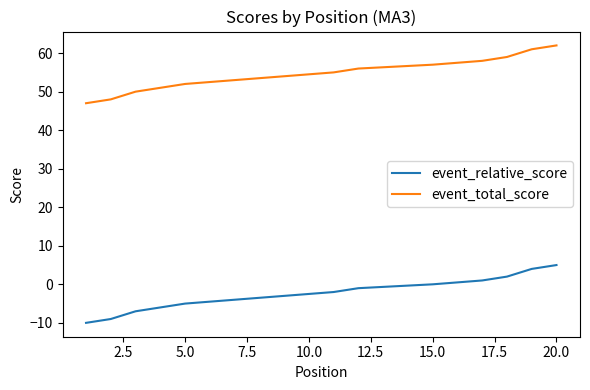

What is the smallest value displayed?

-10